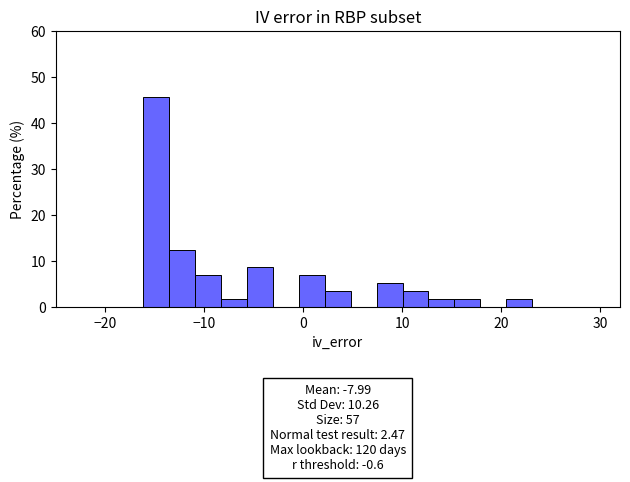

Around what value on the x-axis is the tallest bar? Give the approximate position of its centre, as read against the axis.

-15